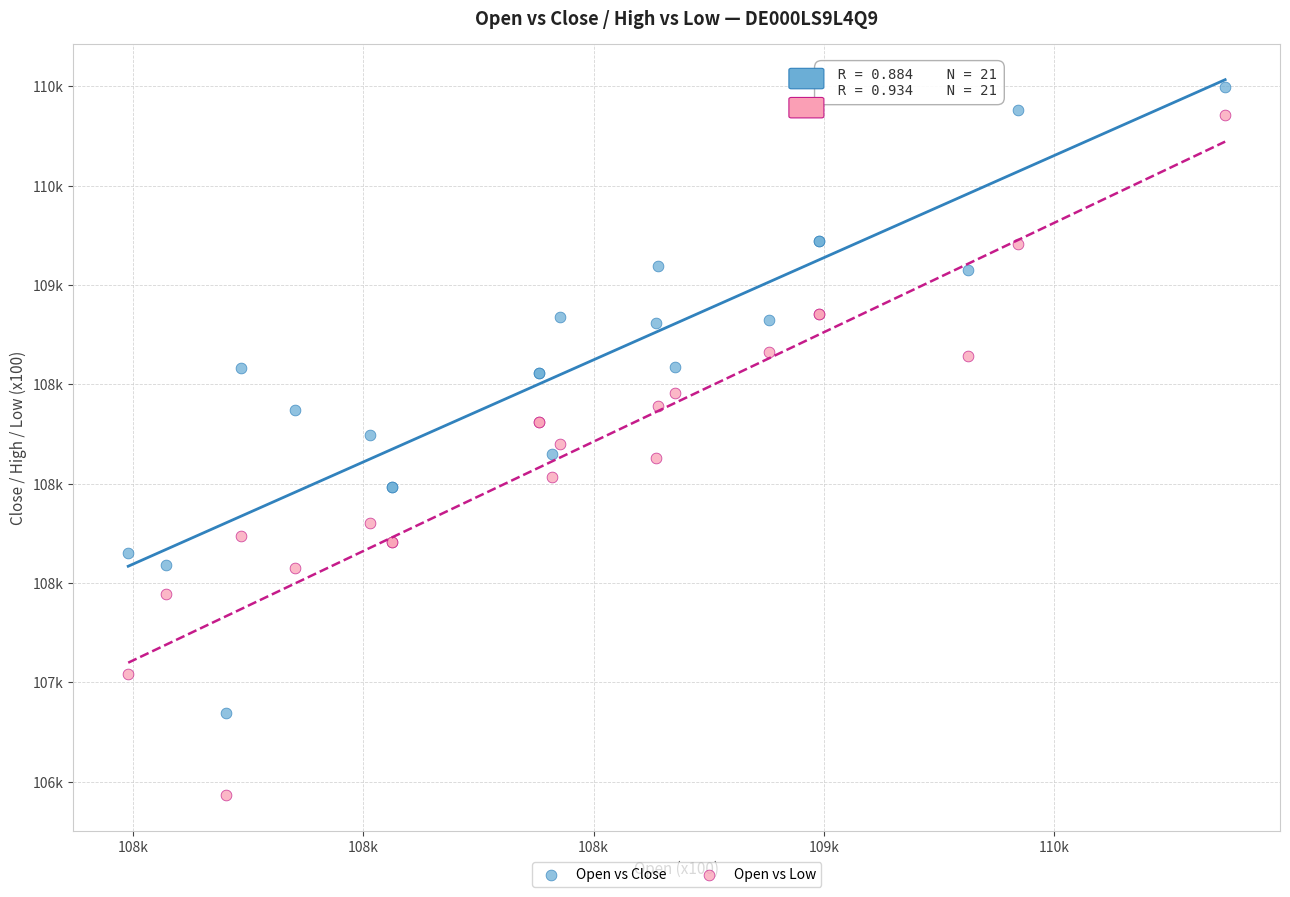

Which series contains the highest Y value?

Open vs Close